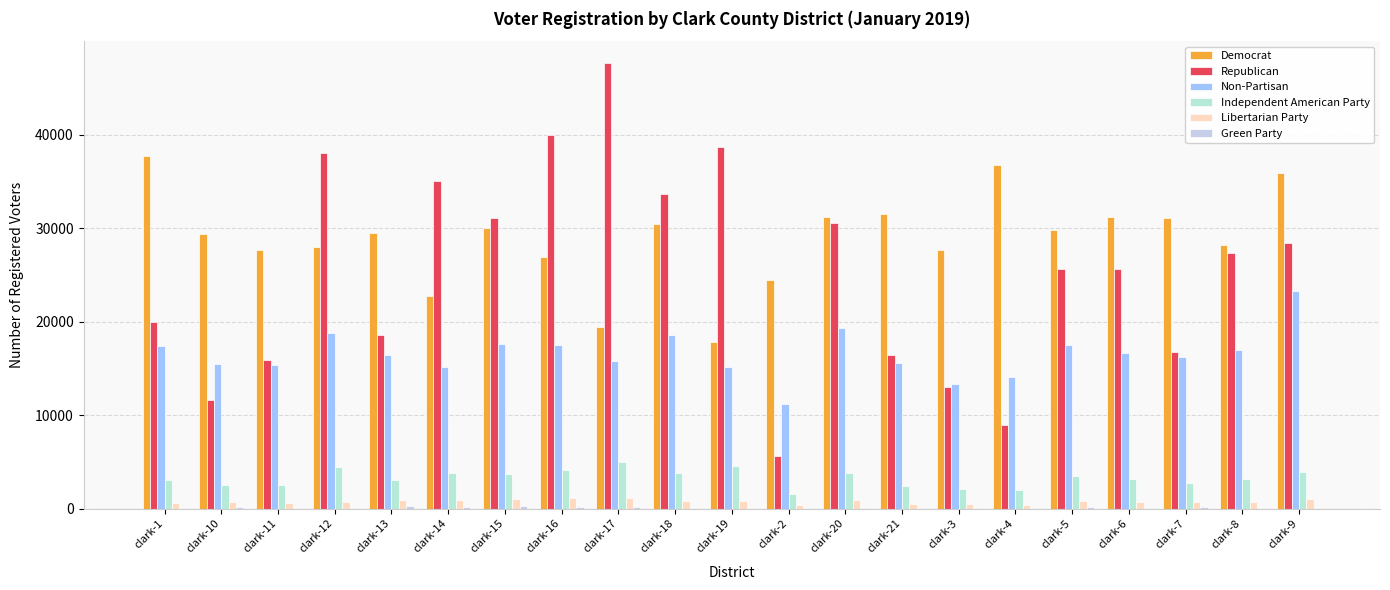

Which series has the widest spread of values?

Republican